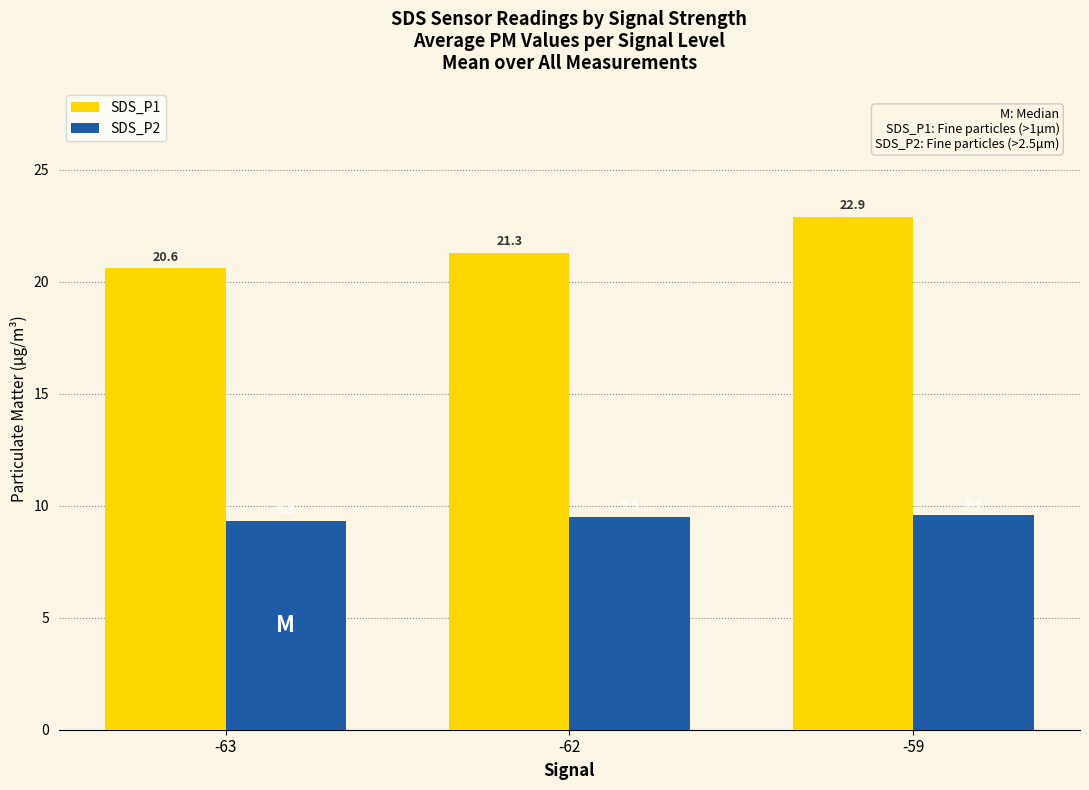

Rank the categories by SDS_P2 value from lowest to highest.

-63, -62, -59